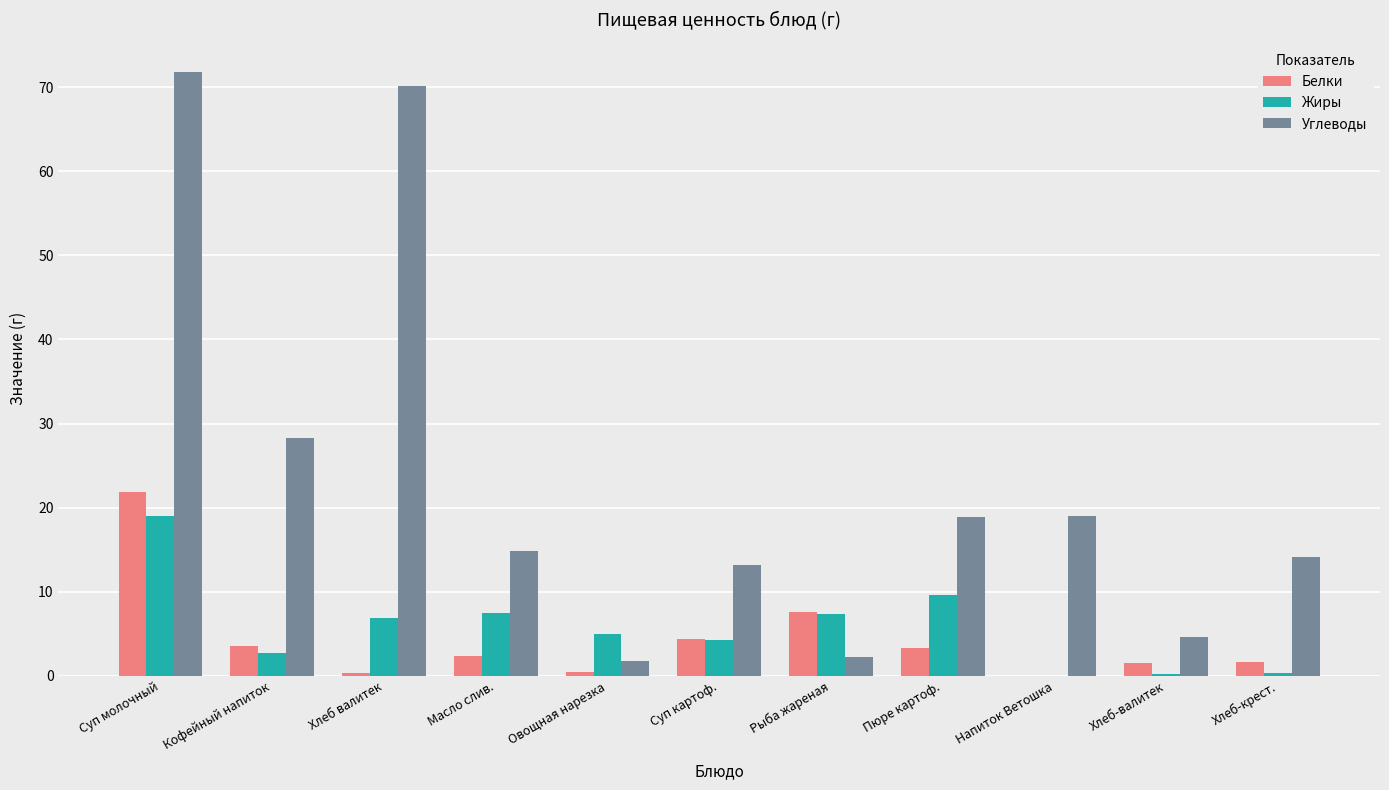

Which category has the highest value across all series?

Суп молочный